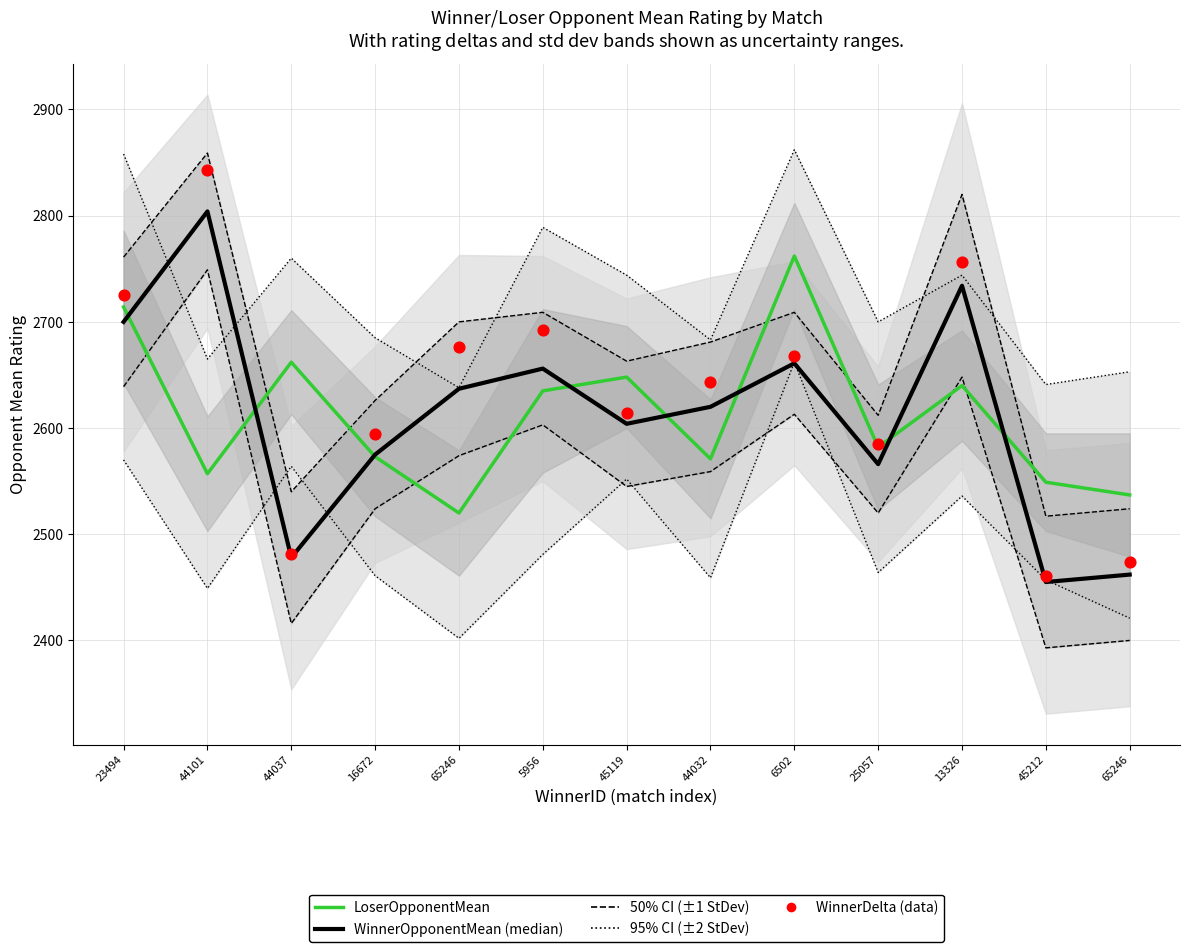

At which category is the sum across all series the highest?

44101